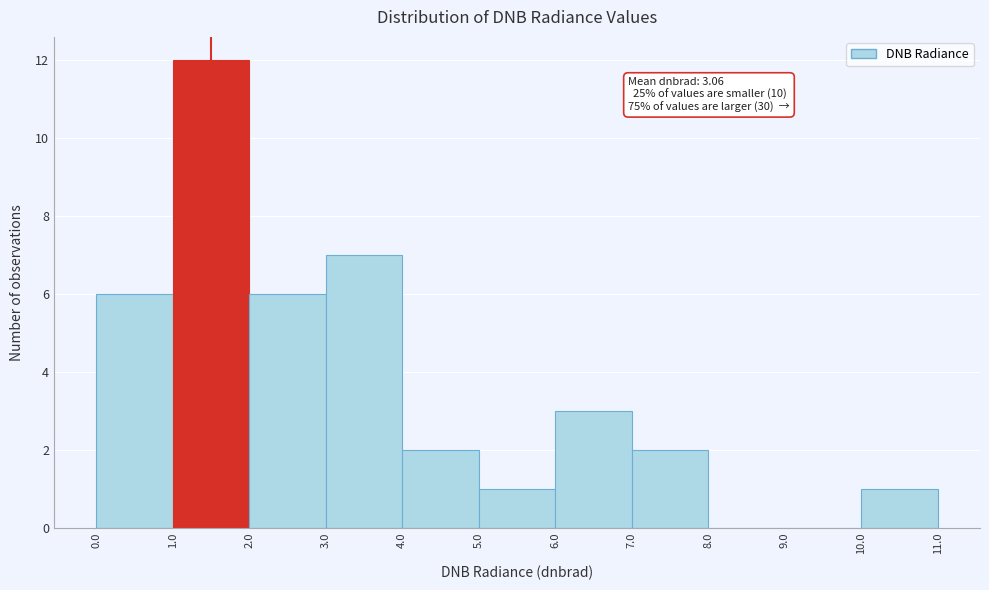

Which range on the x-axis has the tallest bar?

1.0 to 2.0